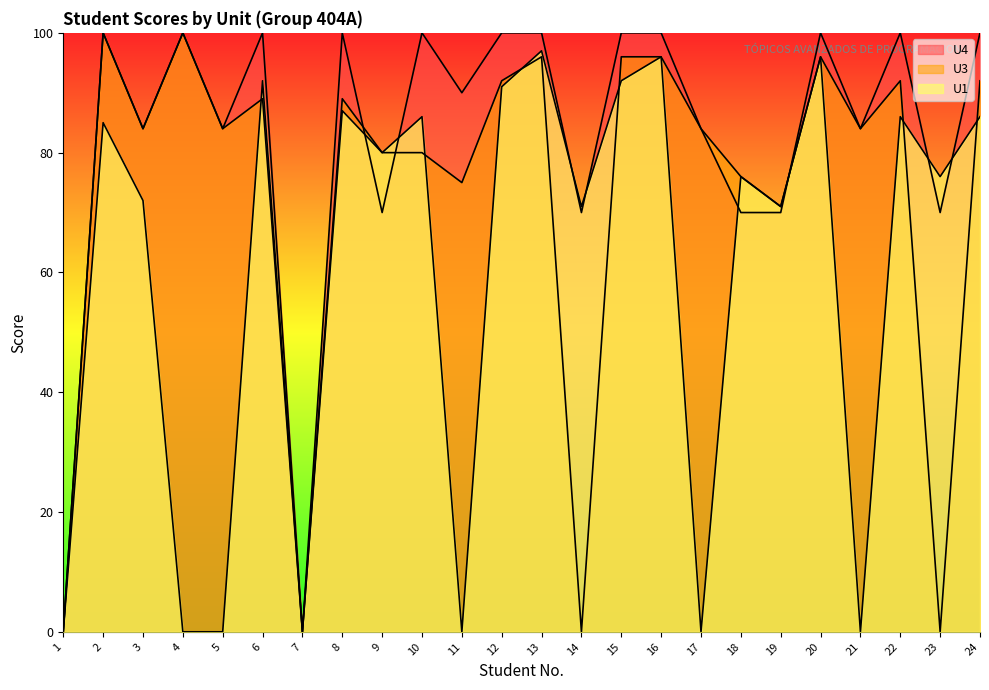

Is it true that U4 equals 101 at 18?

False